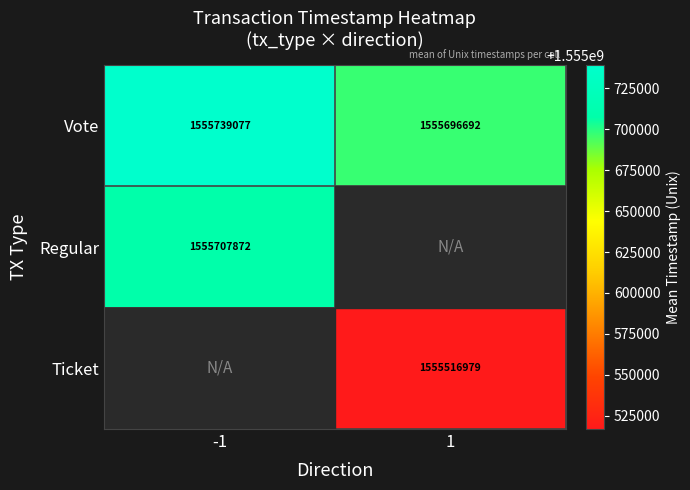

How many categories are shown in the chart?

2